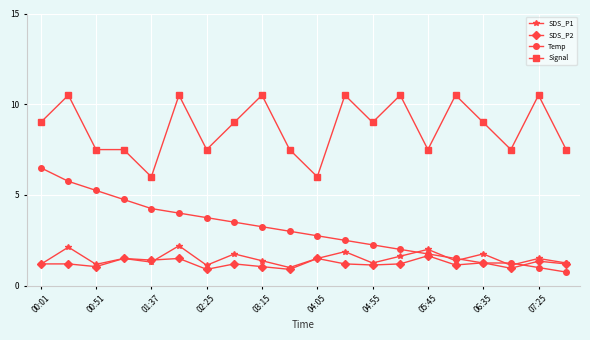

How many categories are shown in the chart?

20